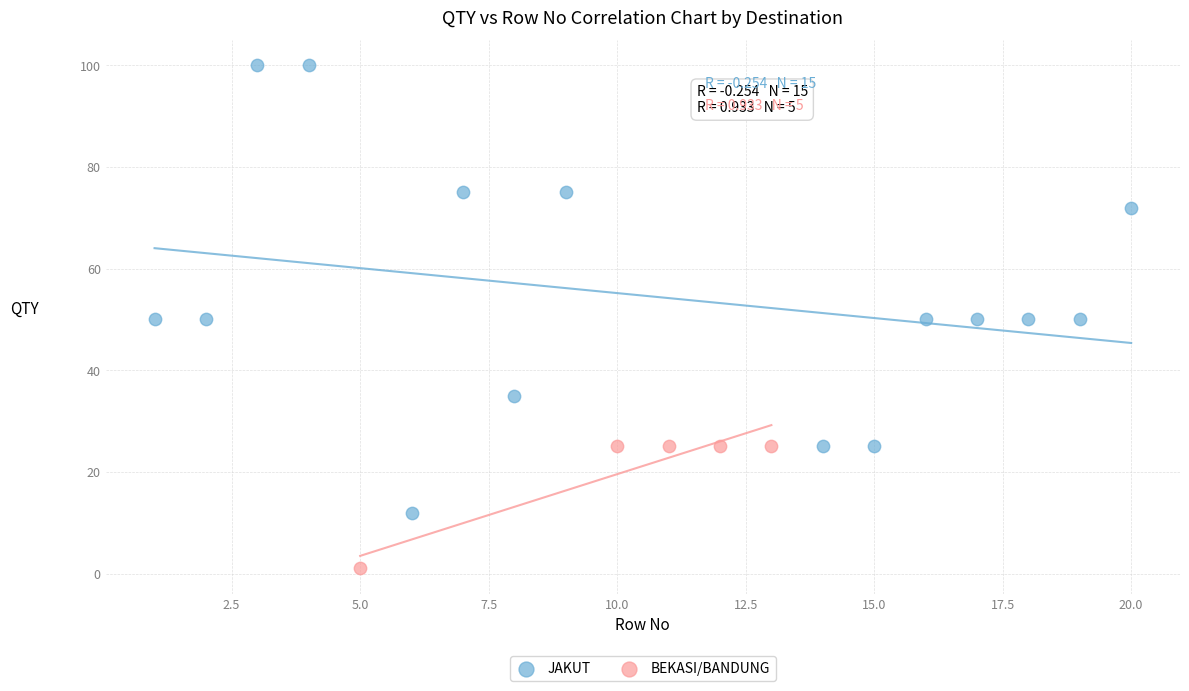

Which series contains the lowest Y value?

BEKASI/BANDUNG